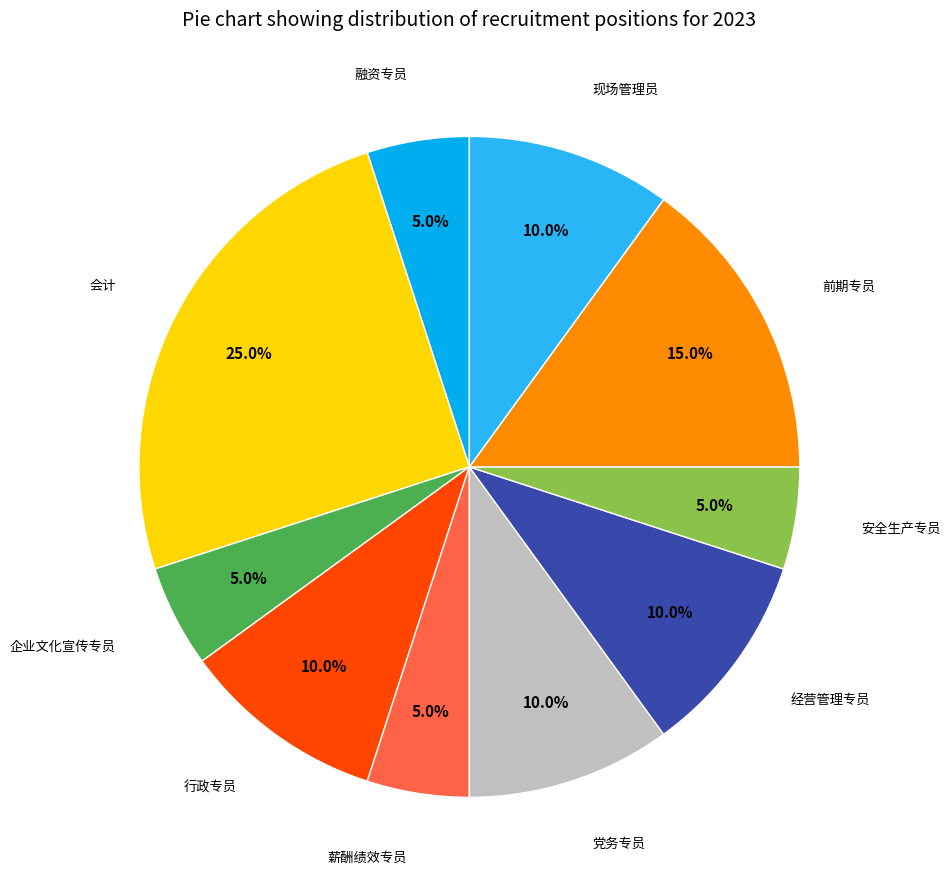

Count the number of slices in the pie.

10